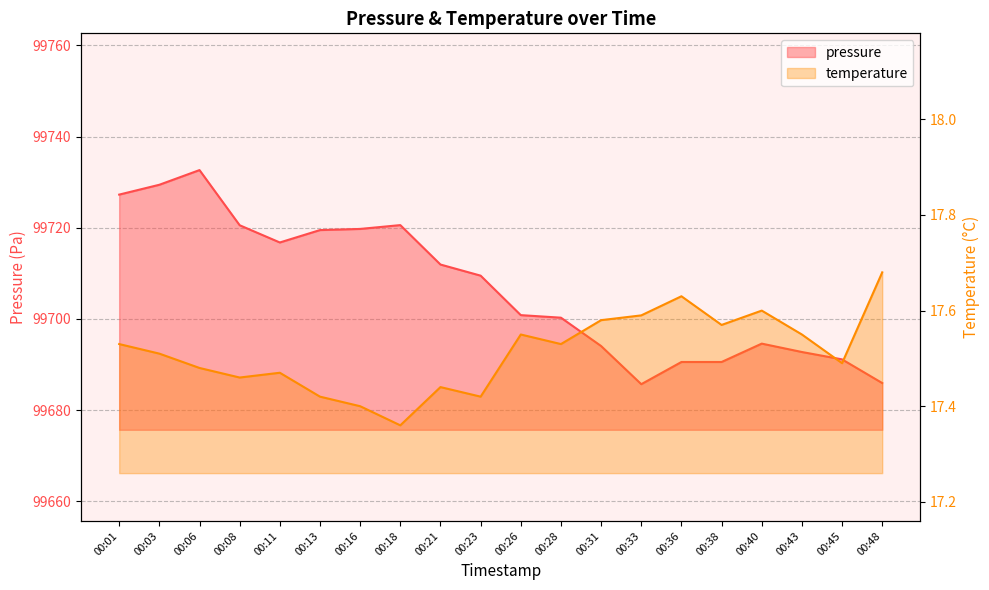

What is the spread (max minus min) of values at 00:31?

99676.5